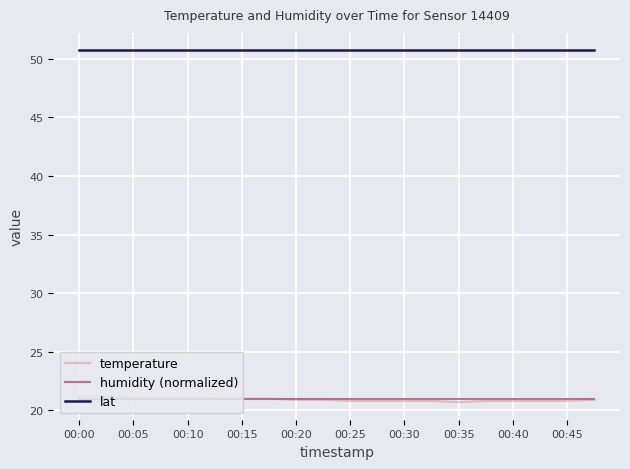

Which series has the largest range (max minus min)?

temperature